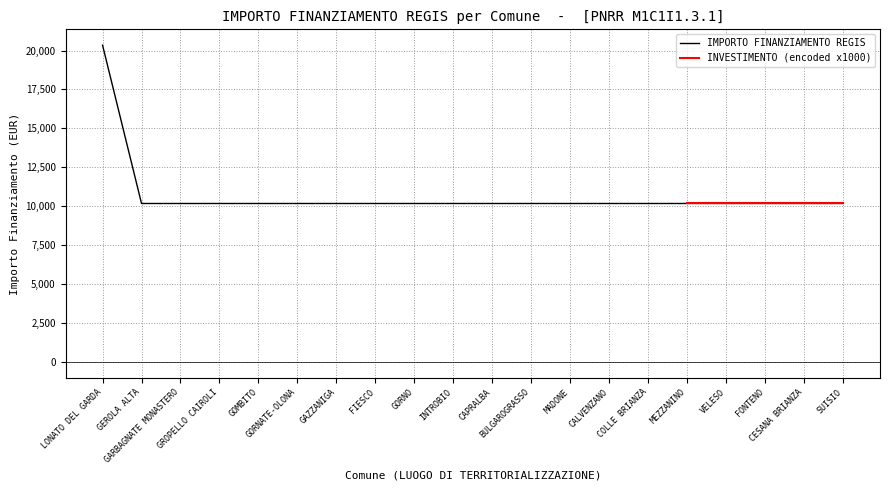

Rank the categories by value from lowest to highest.

GEROLA ALTA, GARBAGNATE MONASTERO, GROPELLO CAIROLI, GOMBITO, GORNATE-OLONA, GAZZANIGA, FIESCO, GORNO, INTROBIO, CAPRALBA, BULGAROGRASSO, MADONE, CALVENZANO, COLLE BRIANZA, MEZZANINO, VELESO, FONTENO, CESANA BRIANZA, SUISIO, LONATO DEL GARDA